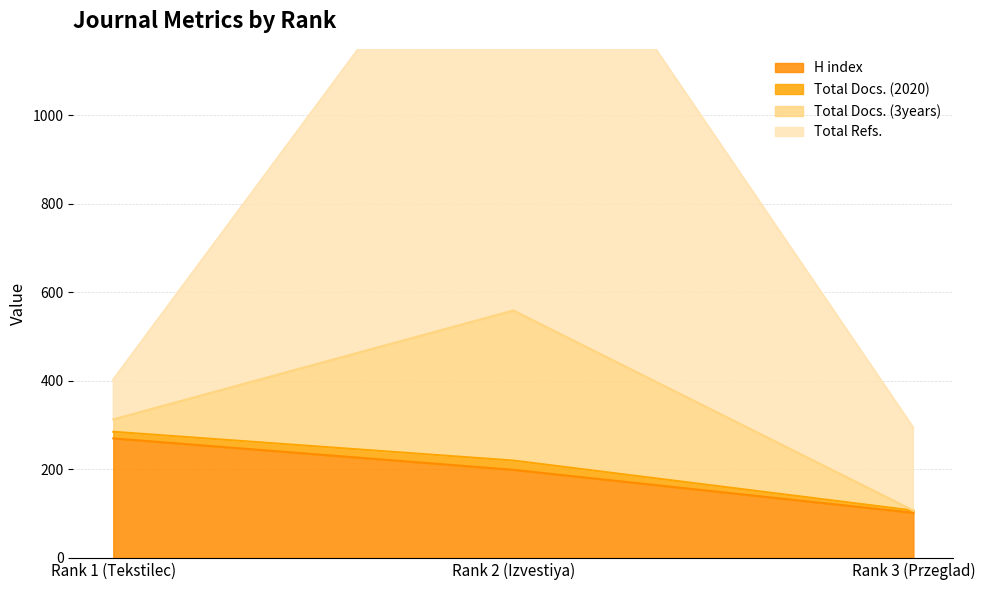

List the labels in order of H index value, largest first.

Rank 1 (Tekstilec), Rank 2 (Izvestiya), Rank 3 (Przeglad)